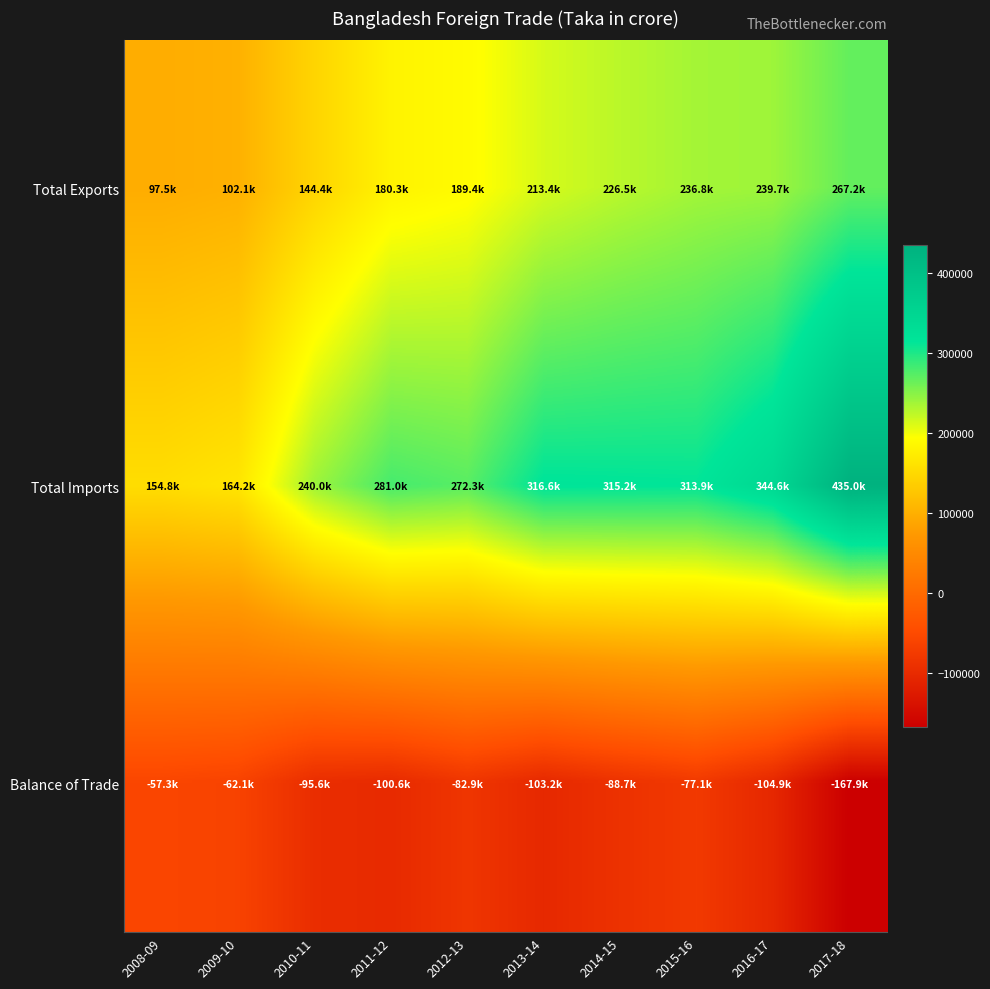

At which category is the sum across all series the highest?

2017-18